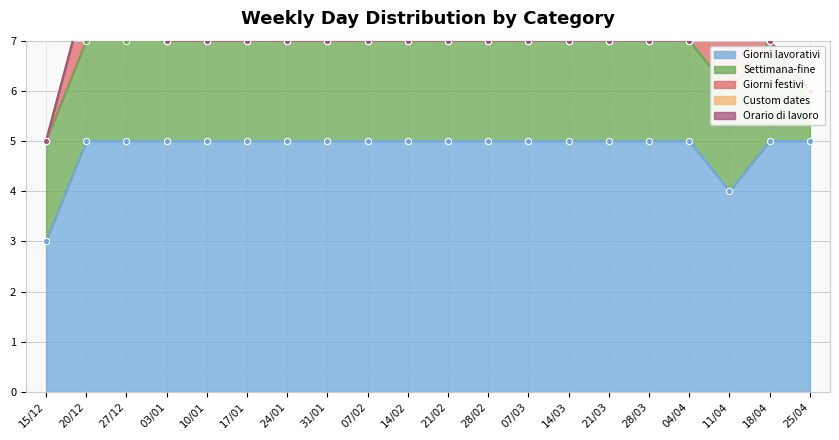

What is the difference between the maximum and minimum values in the Settimana-fine series?

1